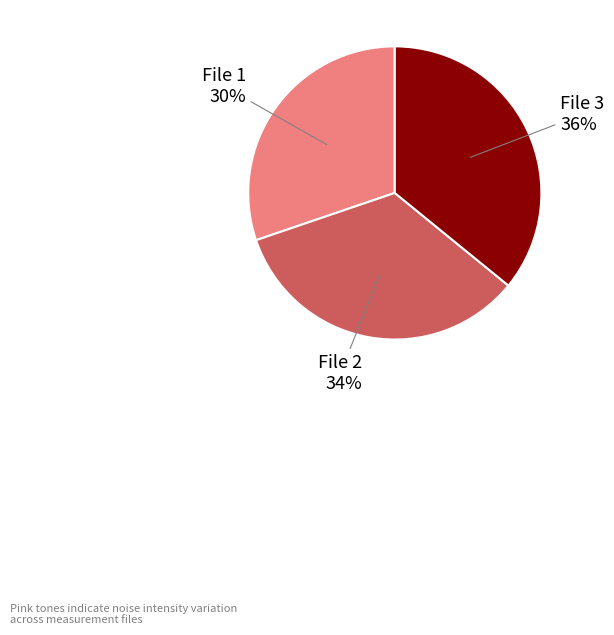

To the nearest percent, what percentage of the pie is File 1 30%?

30%